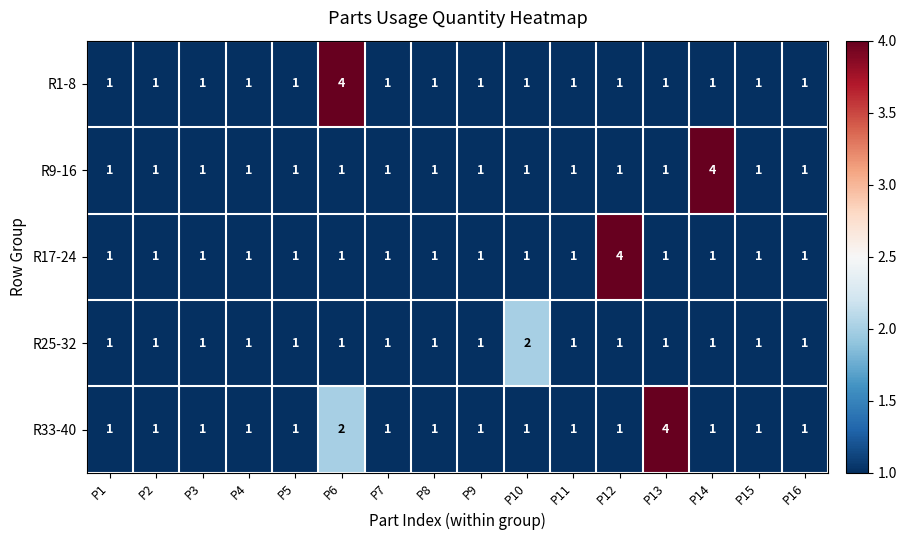

At how many categories does at least one series exceed 3?

4